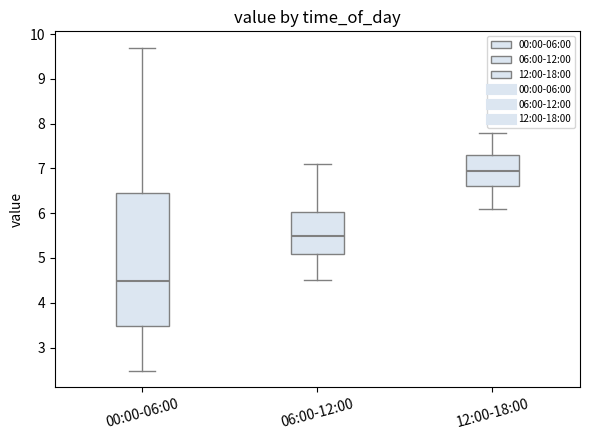

Where does the upper whisker of the box for 00:00-06:00 end on the y-axis? The values are not printed on the chart, so give them approximately, as read against the axis.

9.7